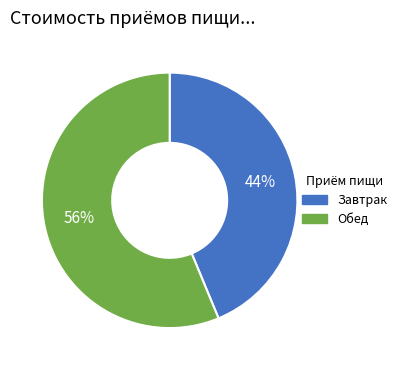

Does any single category account for the majority?

Yes